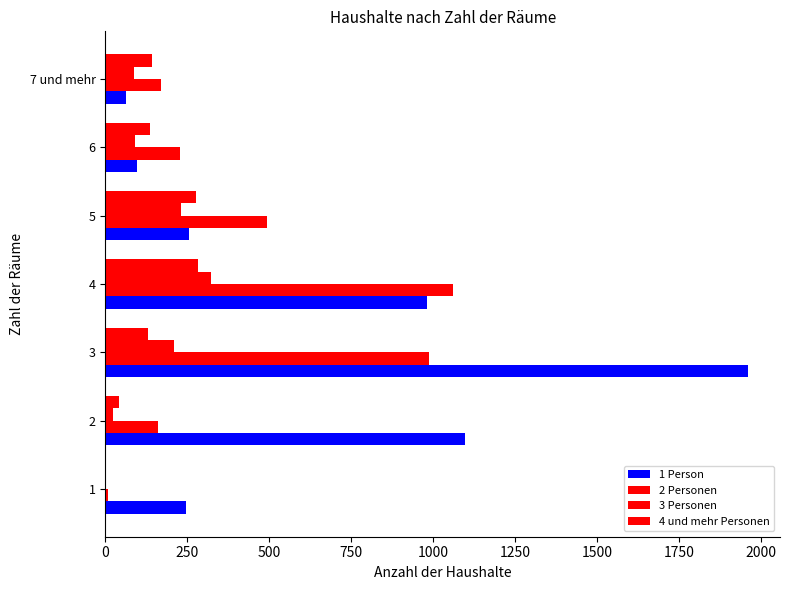

What is the sum of all 3 Personen values?

971